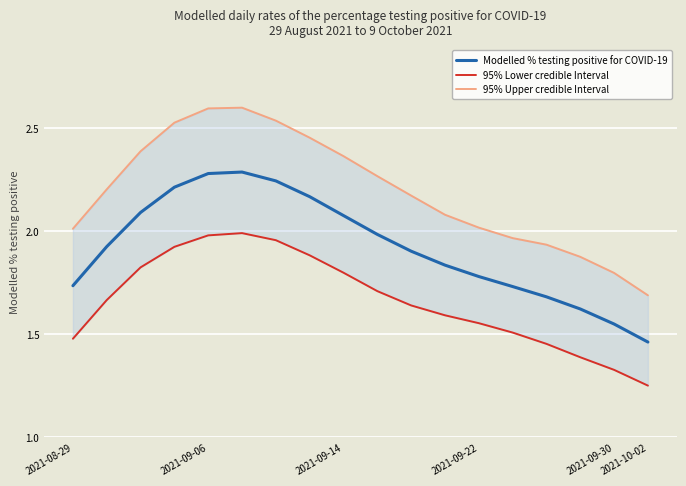

Which has a higher value, 2021-09-30 or 11?

2021-09-30